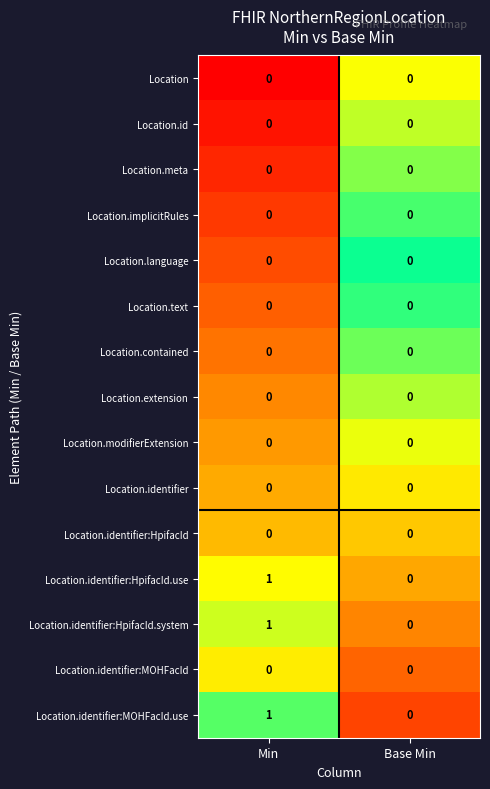

The value of Location.implicitRules at Min is 0. True or false?

True